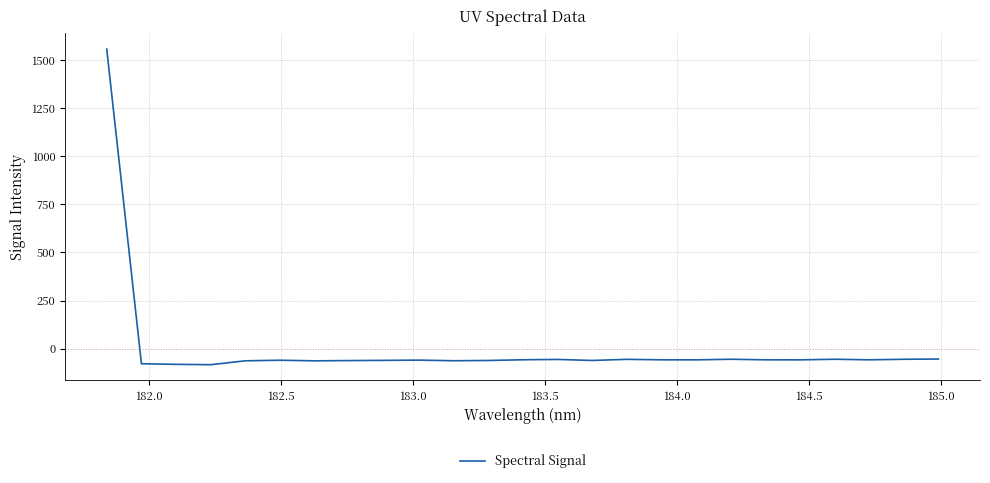

What is the difference between the maximum and minimum values?

1639.2